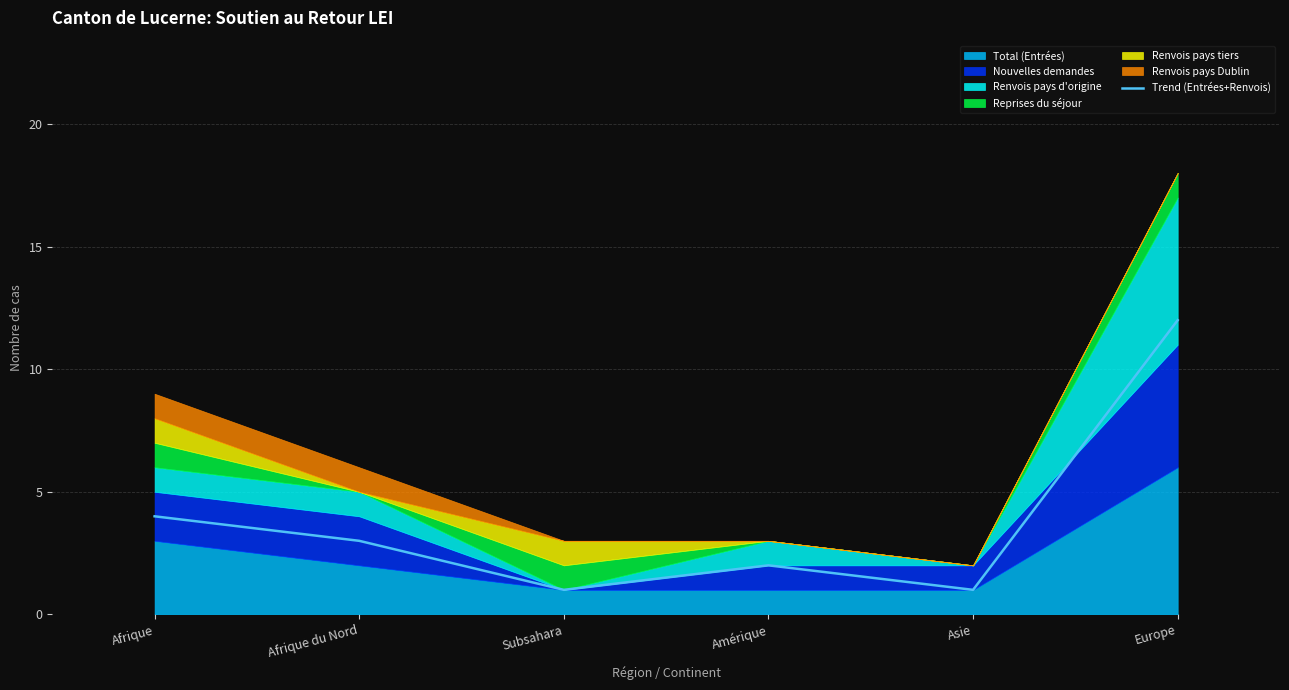

Rank the categories by value from lowest to highest.

Subsahara, Asie, Amérique, Afrique du Nord, Afrique, Europe